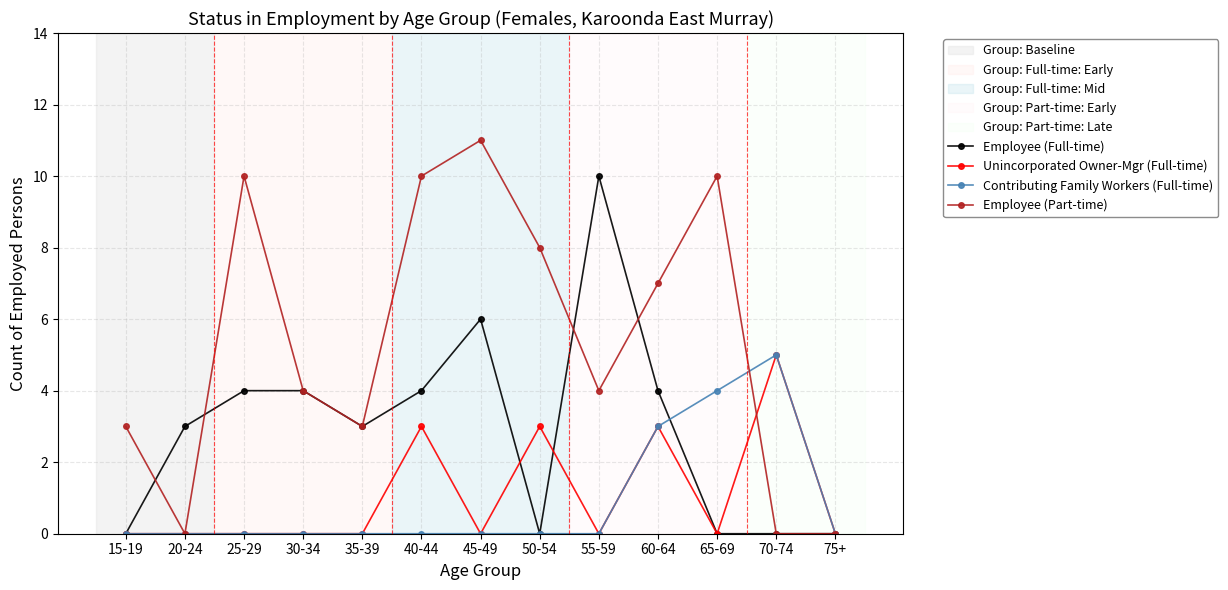

What is the difference between the highest and lowest values at 30-34?

4